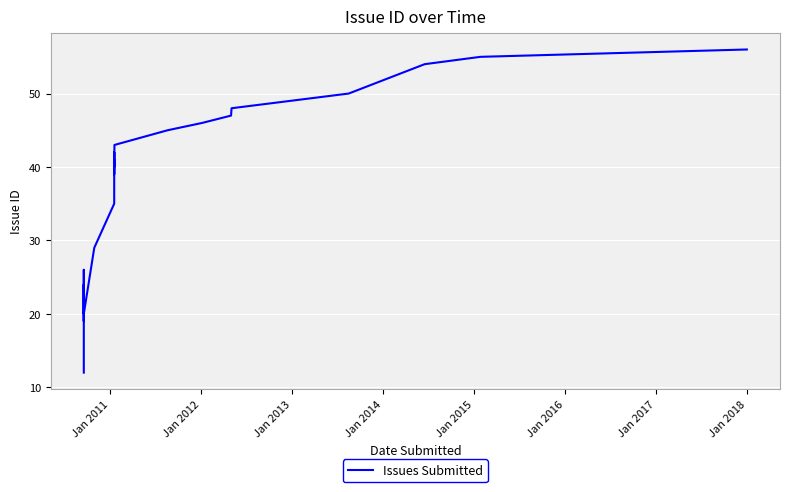

How many data points are above 40?

11